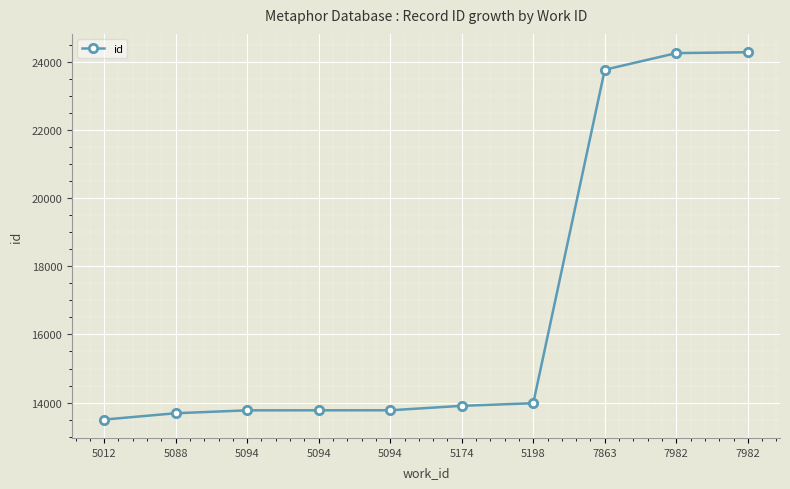

The chart shows a value of 13502 at 5012. True or false?

True